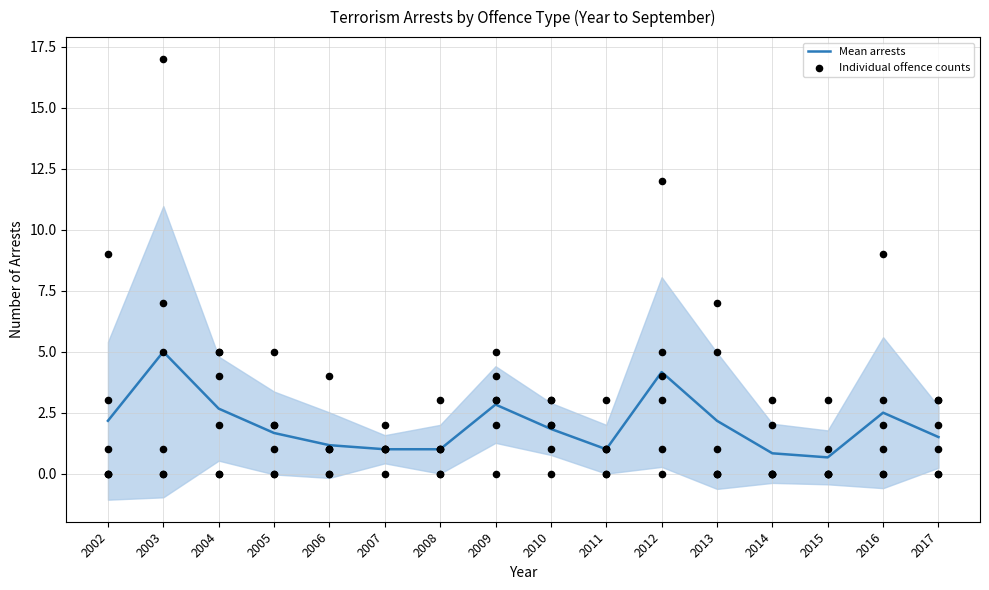

What is the ratio of the value at 2006 to the value at 2005?

0.7